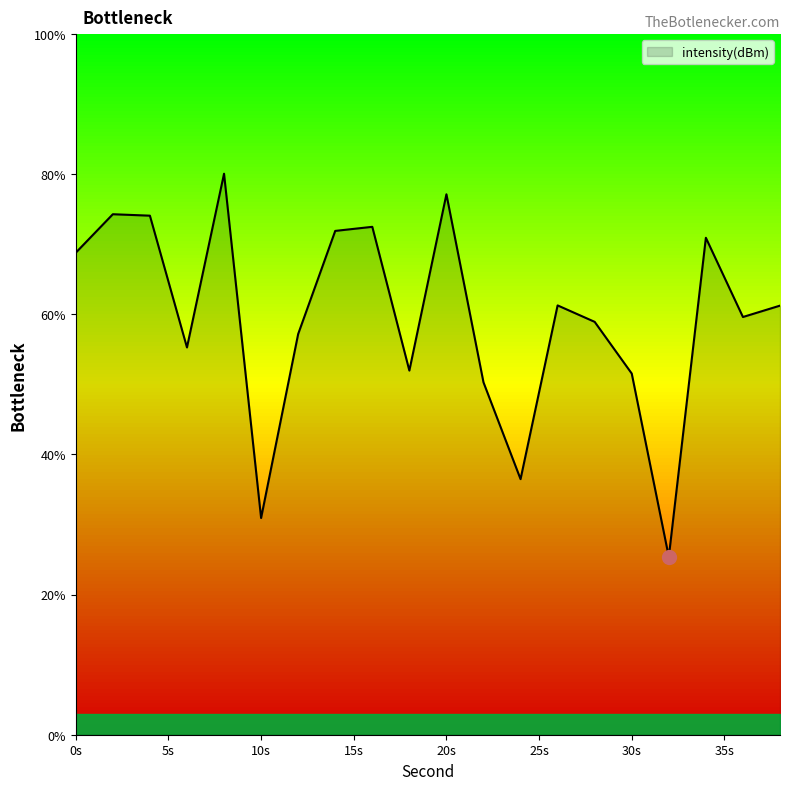

What is the minimum value shown in the chart?

25.4